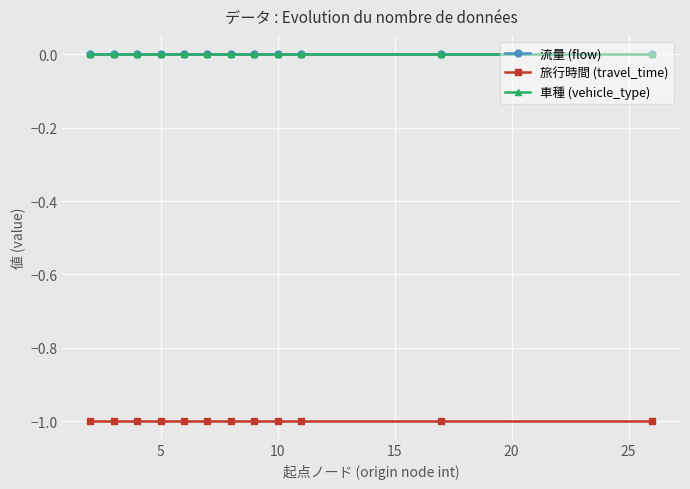

Does the chart have visible grid lines?

Yes